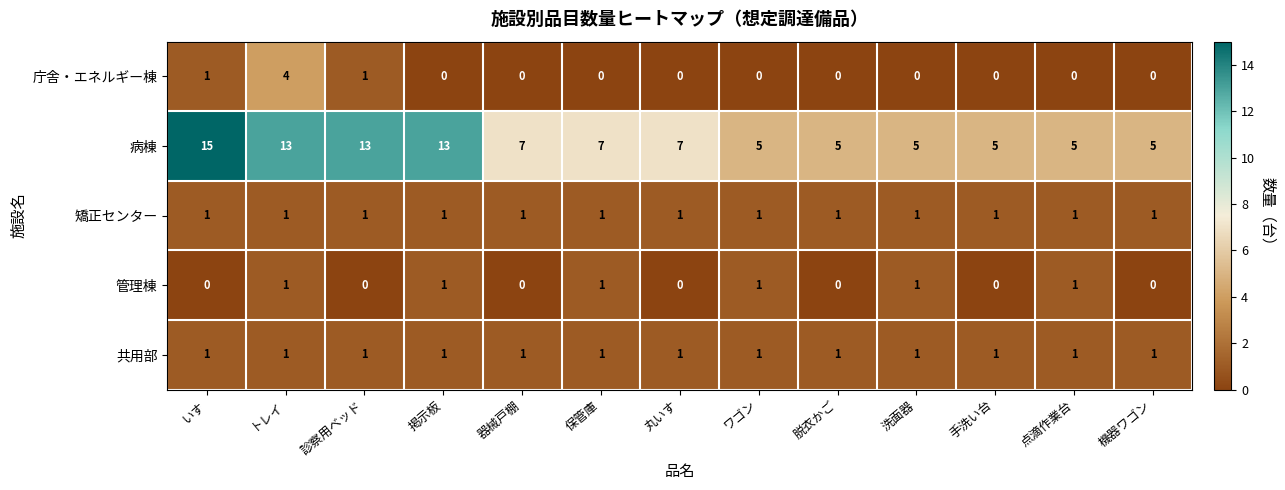

Between 掲示板 and 丸いす, which series saw the biggest shift?

病棟